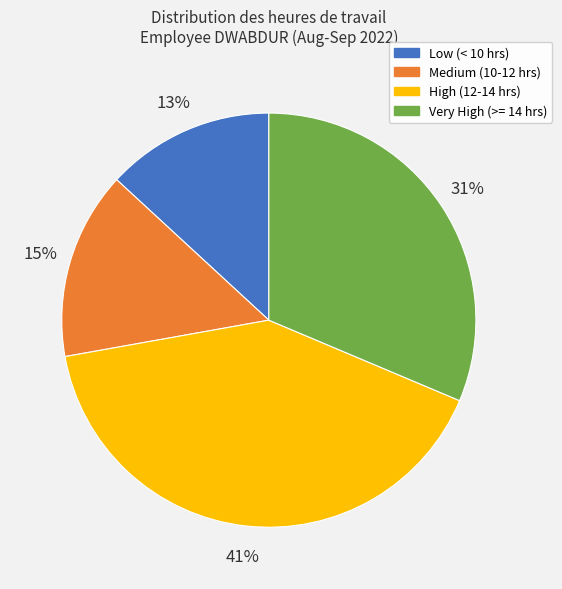

Is High (12-14 hrs) the majority of the pie?

No